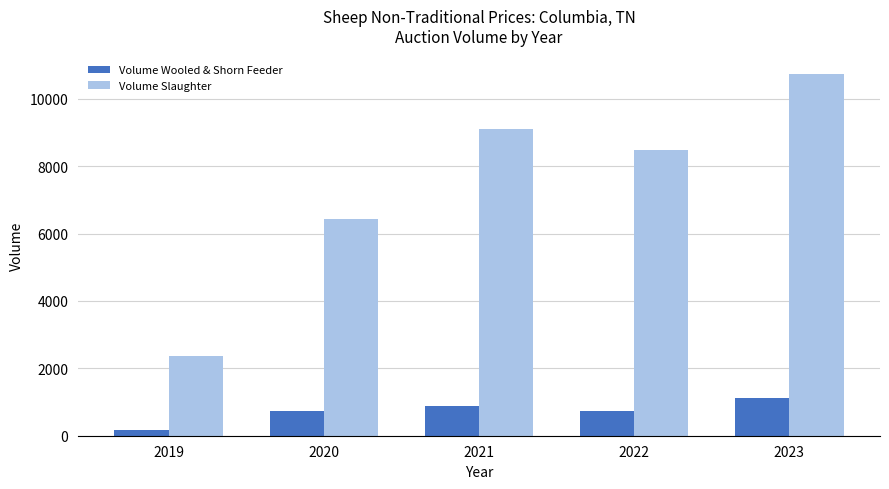

The Volume Wooled & Shorn Feeder series shows 567 at 2023. True or false?

False